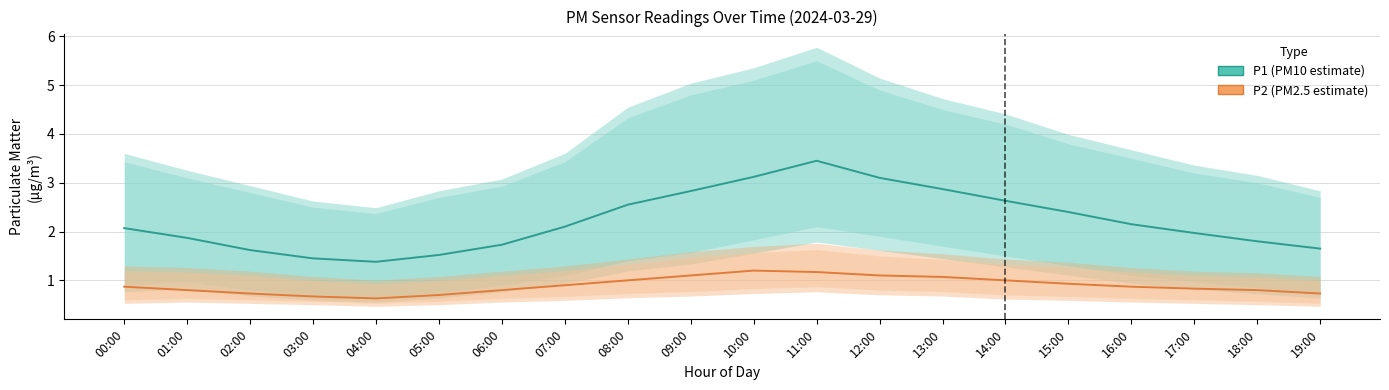

What is the label of the 7th point from the left?

06:00